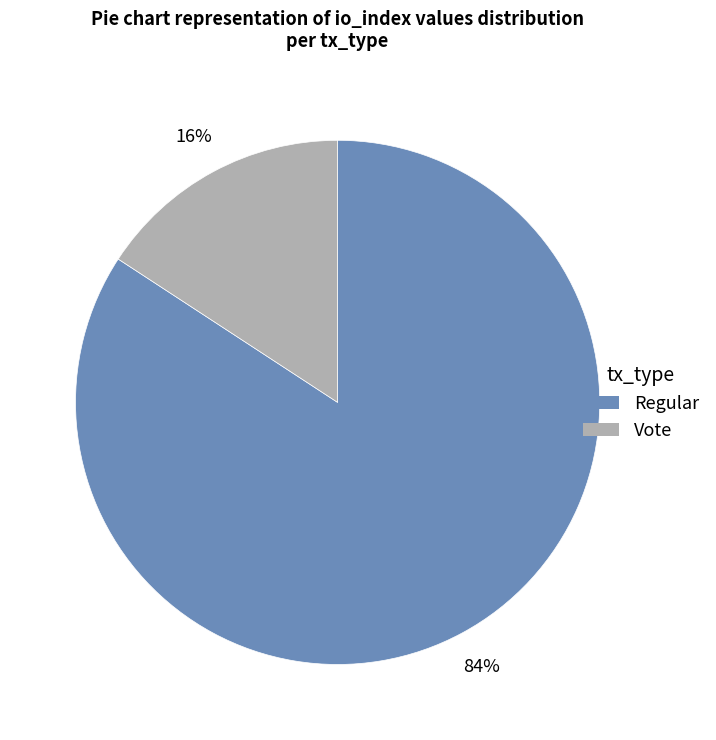

Rank the categories by value from lowest to highest.

Vote, Regular